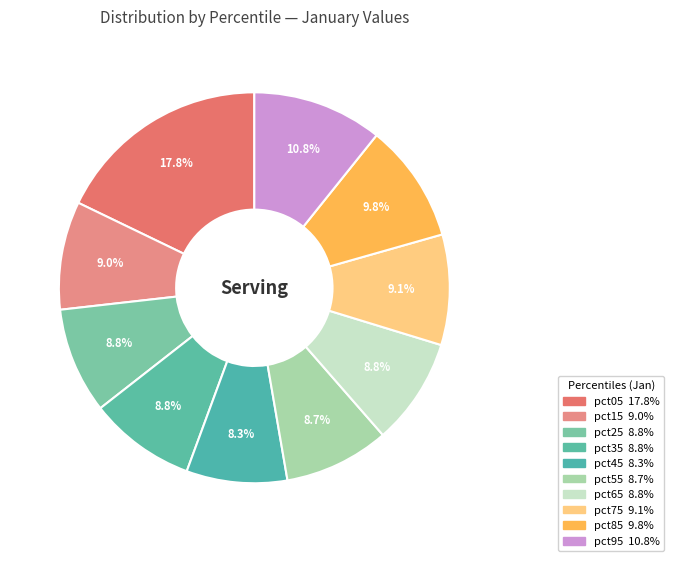

How many segments does this pie chart have?

10